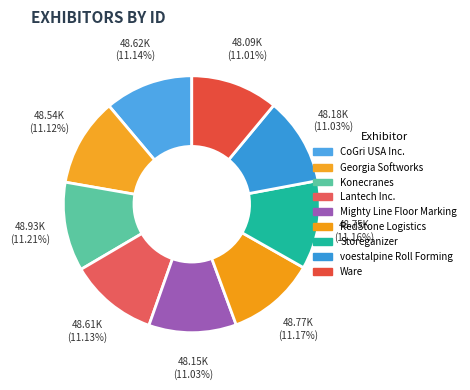

Combined, do voestalpine Roll Forming and Georgia Softworks account for over 50%?

No